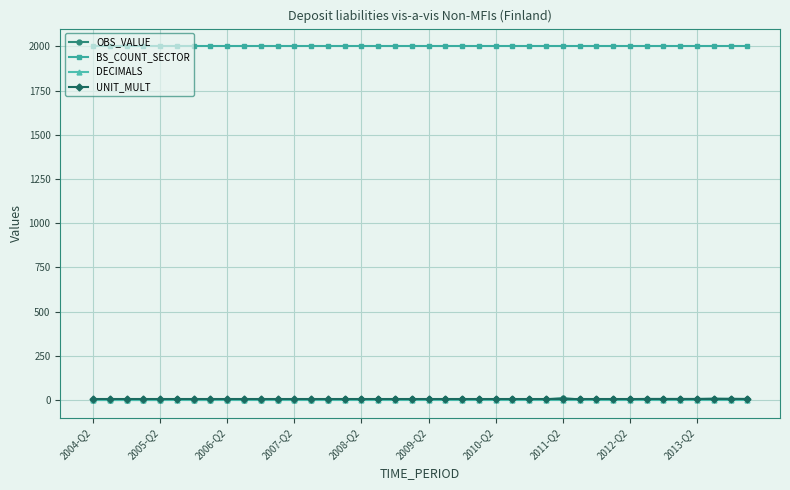

What is the maximum value shown in the chart?

2000